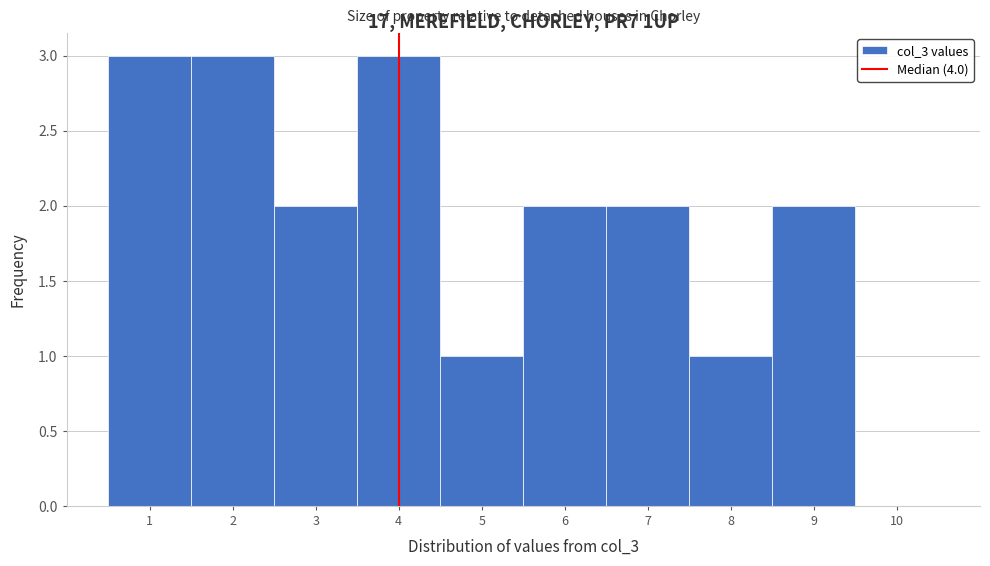

How tall is the bar that spans 6.5 to 7.5 on the x-axis? The values are not printed on the chart, so give them approximately, as read against the axis.

2